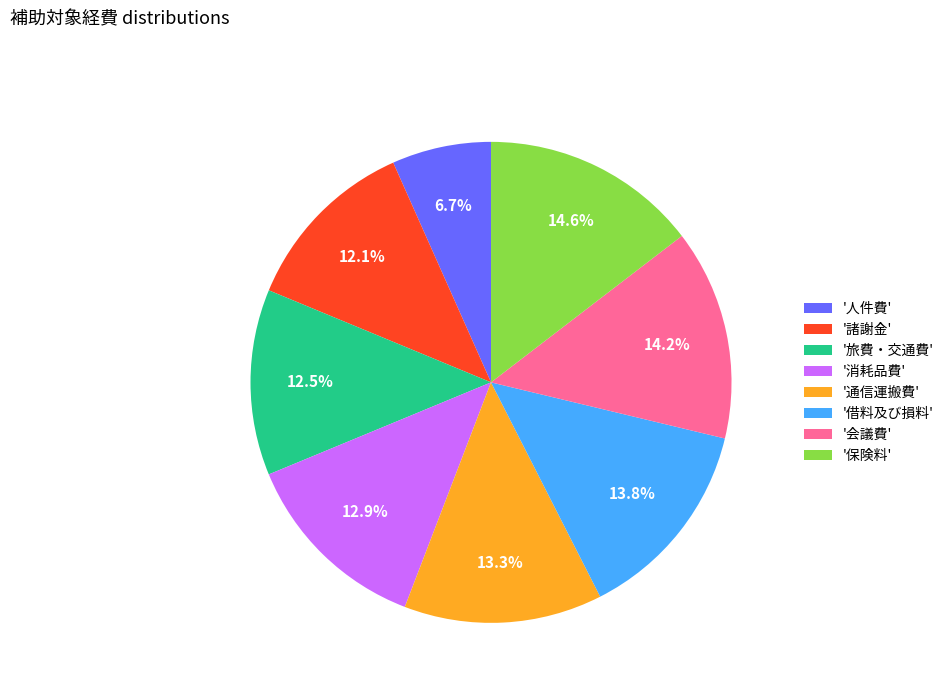

What percentage is NOT represented by '人件費'?

93.3%